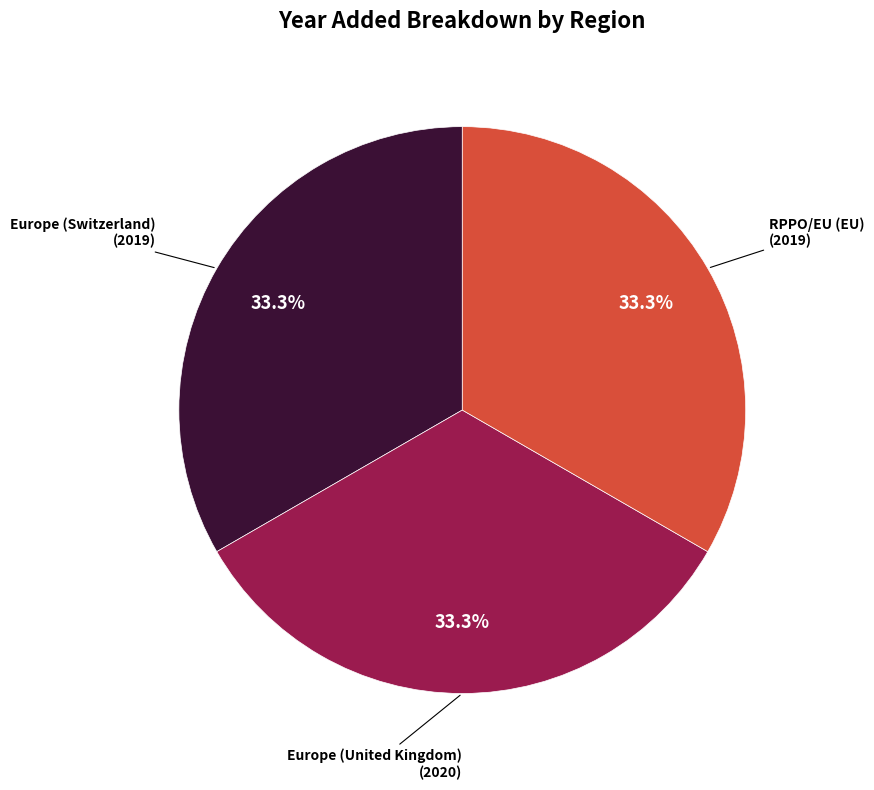

Does any single category account for the majority?

No